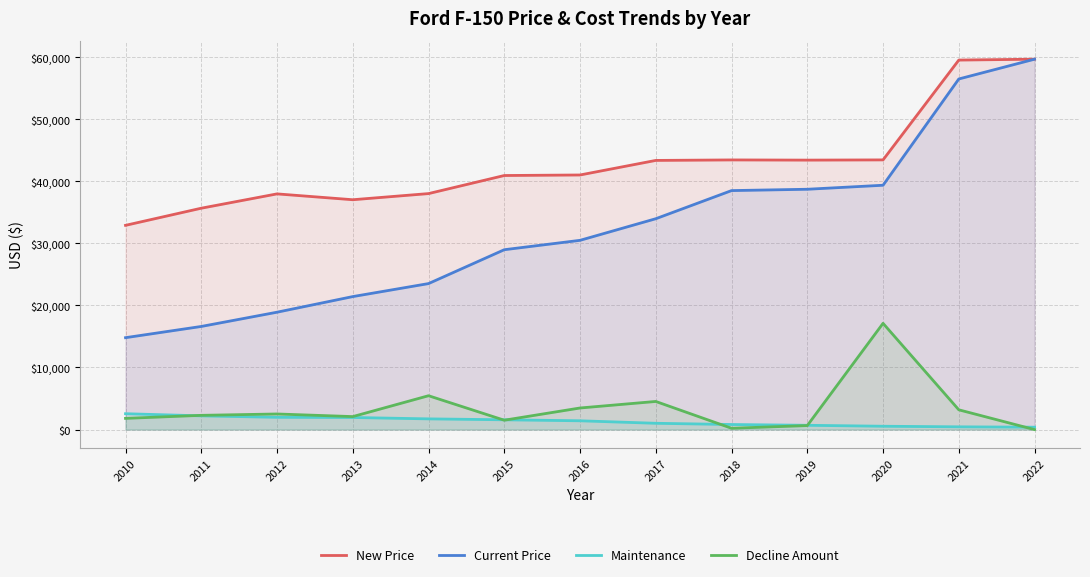

True or false: Current Price and New Price intersect in this chart.

False